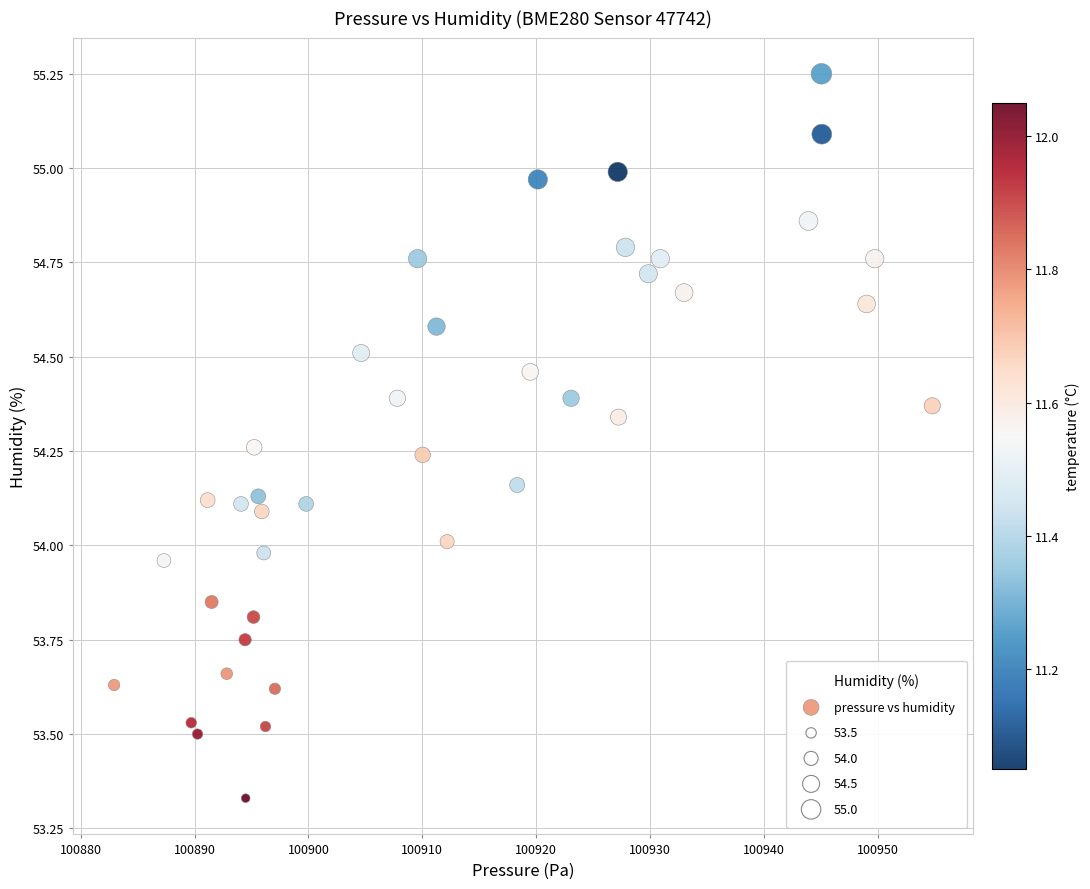

What is the range of Y values (max minus min)?

1.9